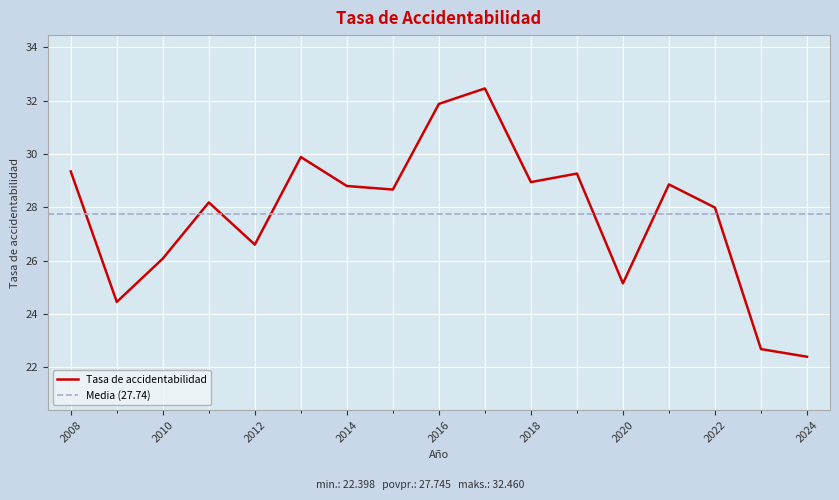

Which category has the highest value across all series?

2017